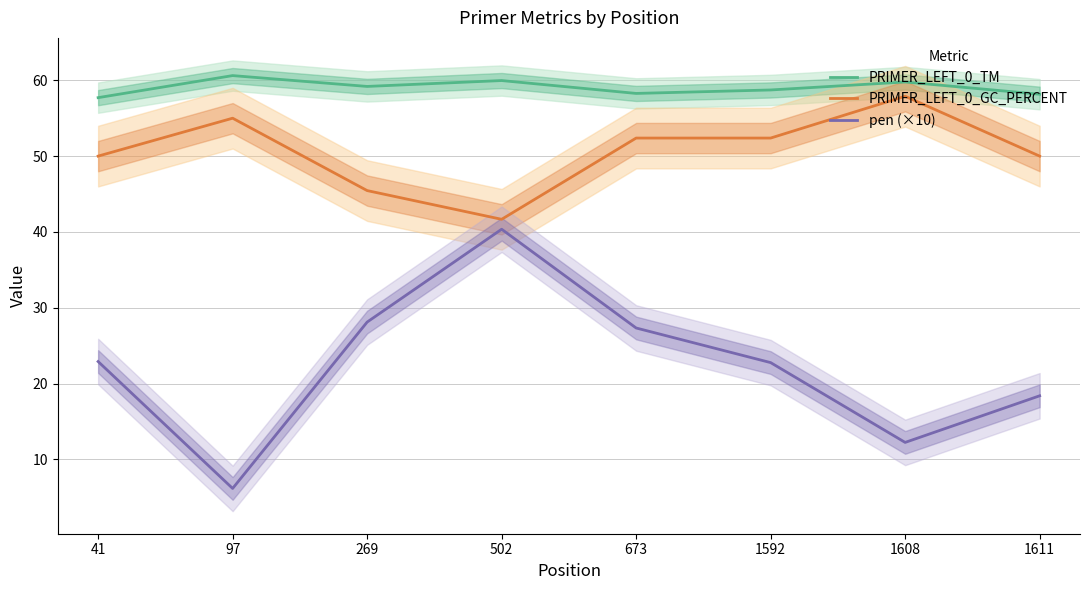

Reading left to right, transcribe all the data shown in this chart.

PRIMER_LEFT_0_TM: 41=57.7	97=60.6	269=59.2	502=60.0	673=58.3	1592=58.7	1608=59.8	1611=58.2
PRIMER_LEFT_0_GC_PERCENT: 41=50.0	97=55.0	269=45.5	502=41.7	673=52.4	1592=52.4	1608=57.9	1611=50.0
pen (×10): 41=22.9	97=6.2	269=28.1	502=40.4	673=27.3	1592=22.8	1608=12.2	1611=18.4